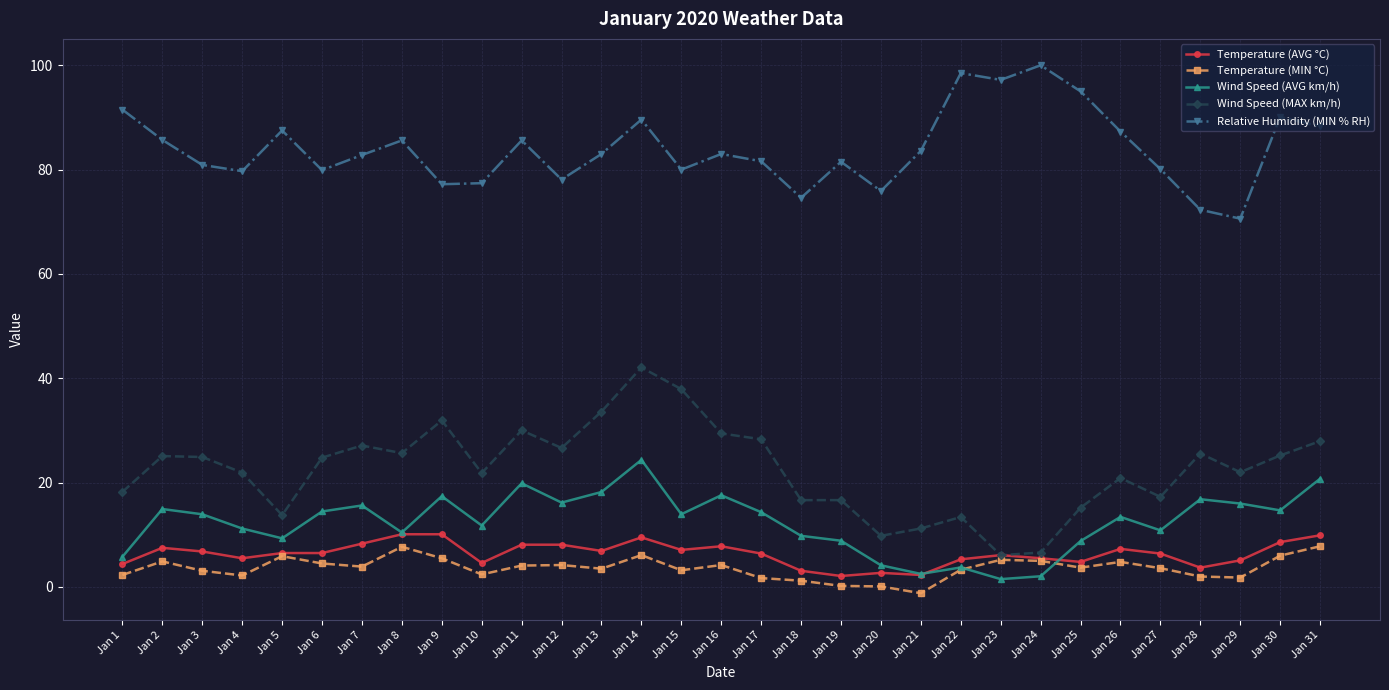

What value does the Temperature (AVG °C) series have at Jan 5?

6.5